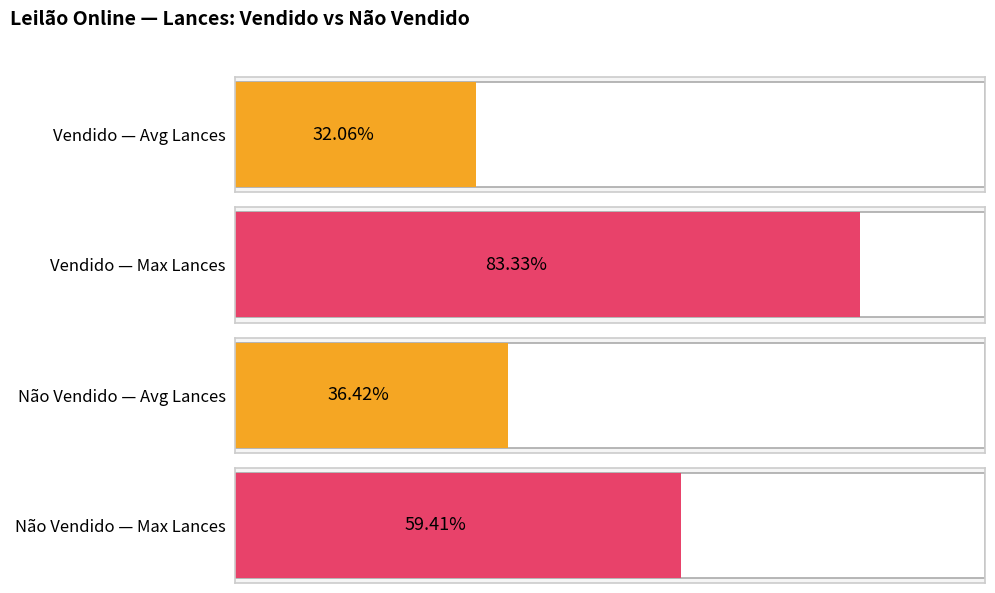

What are all the series names shown in the legend?

Vendido, Não vendido